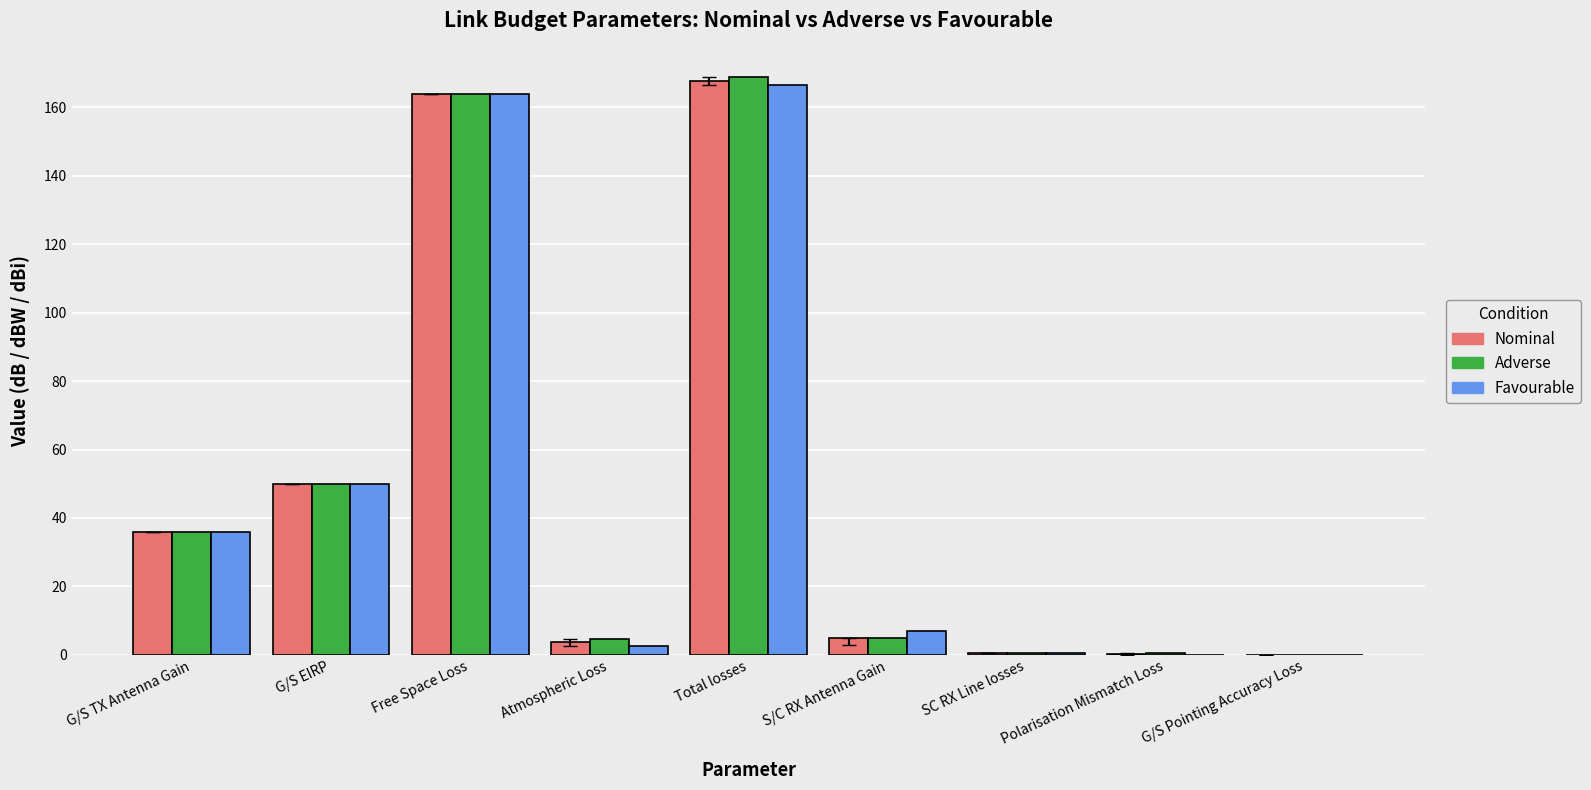

Is the value of Adverse at S/C RX Antenna Gain greater than the value of Nominal at G/S EIRP?

No